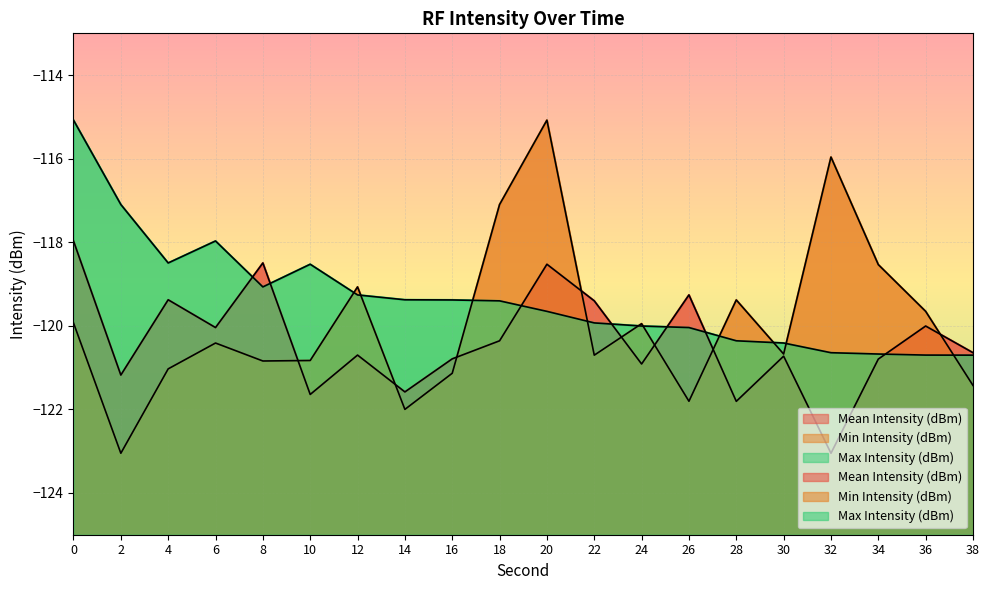

Reading left to right, what are all the values shown in this chart?

Mean Intensity (dBm): -118.0	-121.2	-119.4	-120.0	-118.5	-121.6	-120.7	-121.6	-120.8	-120.4	-118.5	-119.4	-120.9	-119.3	-121.8	-120.7	-123.1	-120.8	-120.0	-120.6
Min Intensity (dBm): -119.9	-123.1	-121.0	-120.4	-120.8	-120.8	-119.1	-122.0	-121.1	-117.1	-115.1	-120.7	-119.9	-121.8	-119.4	-120.7	-116.0	-118.5	-119.7	-121.4
Max Intensity (dBm): -115.1	-117.1	-118.5	-118.0	-119.1	-118.5	-119.3	-119.4	-119.4	-119.4	-119.7	-119.9	-120.0	-120.0	-120.4	-120.4	-120.6	-120.7	-120.7	-120.7